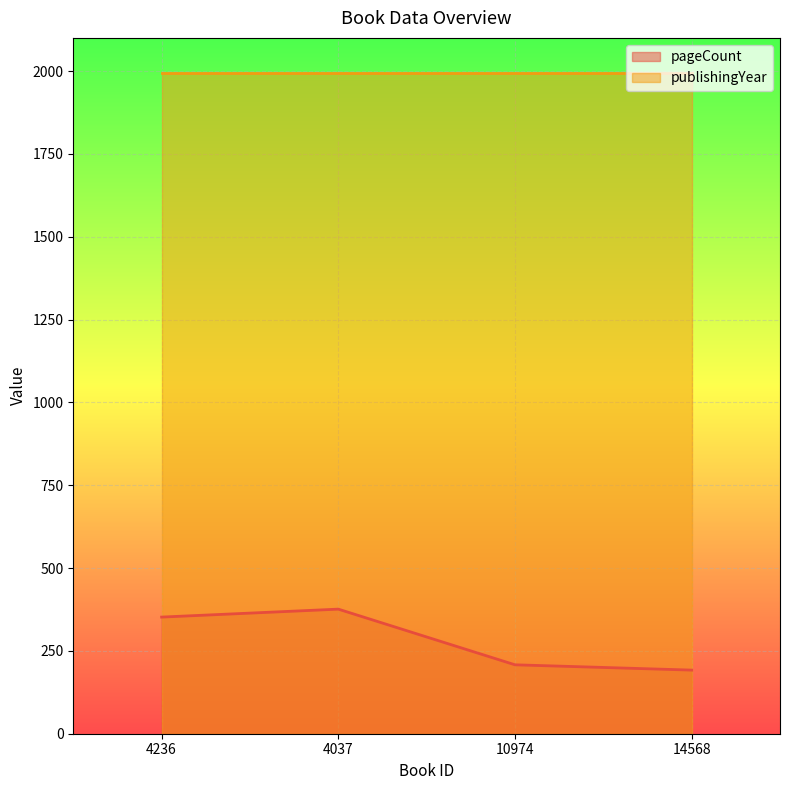

What is the smallest value displayed?

192